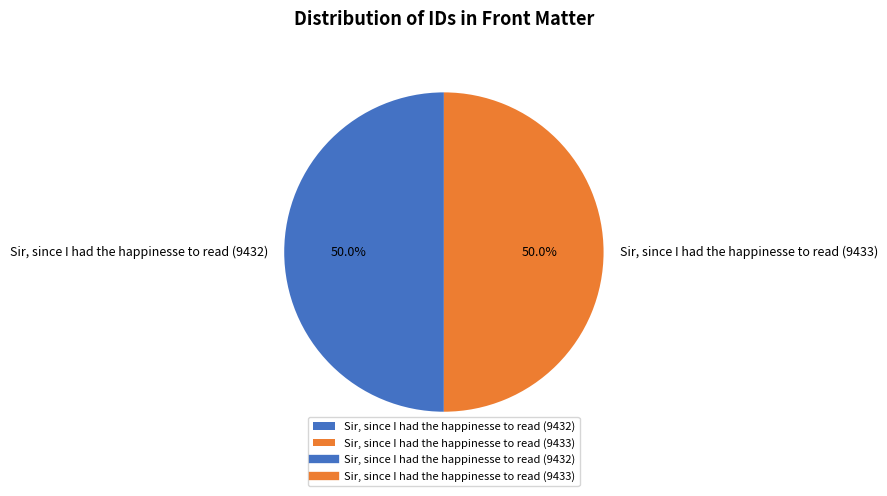

What is the ratio of the value at Sir, since I had the happinesse to read (9433) to the value at Sir, since I had the happinesse to read (9432)?

1.0